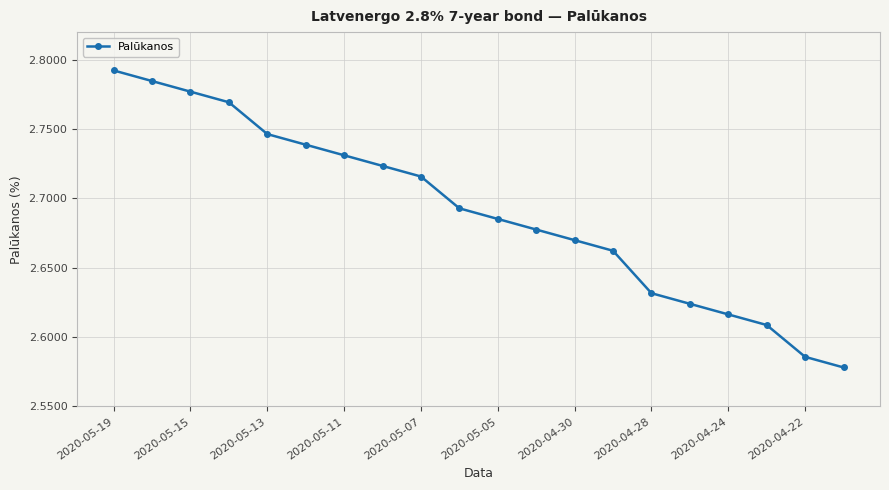

How many values are between 2 and 3?

20